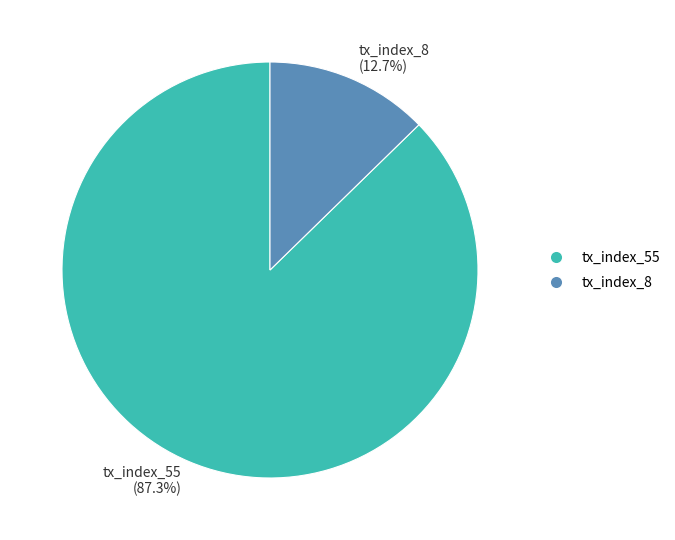

What is the largest slice in the pie chart?

tx_index_55